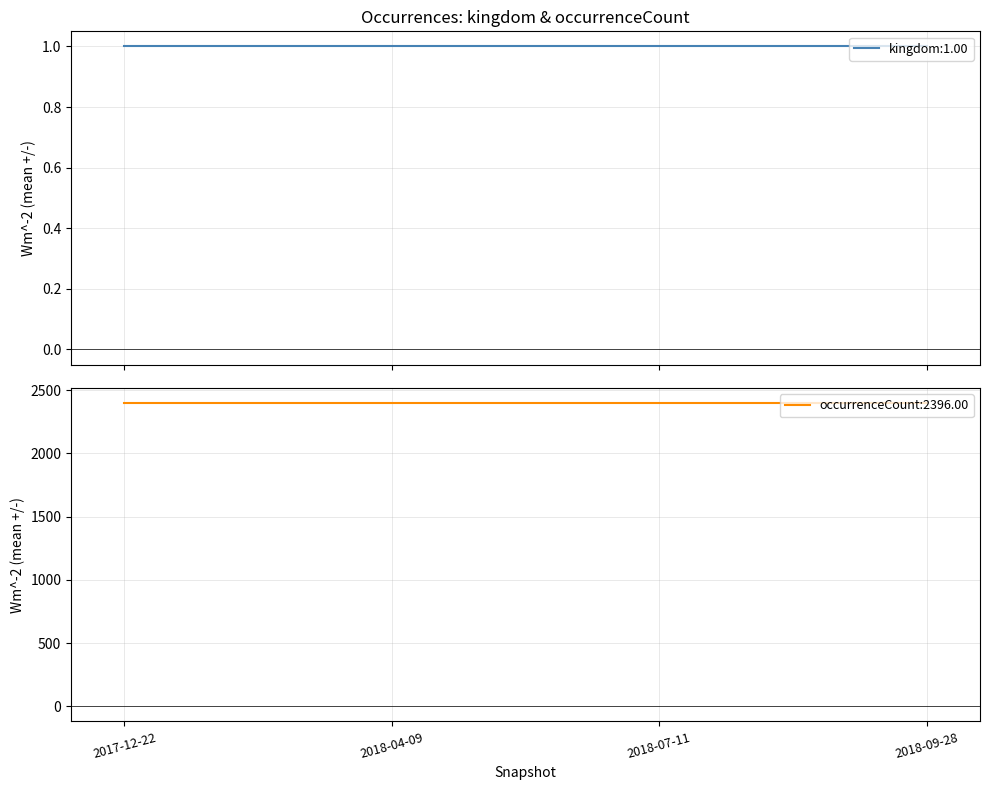

Between 2018-07-11 and 2017-12-22, which is larger?

2018-07-11